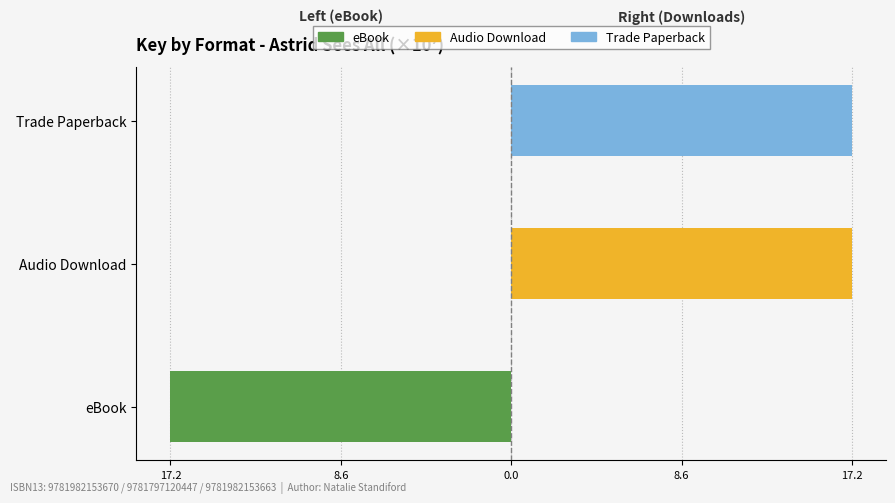

What is the average value of the Audio Download series?

5.7